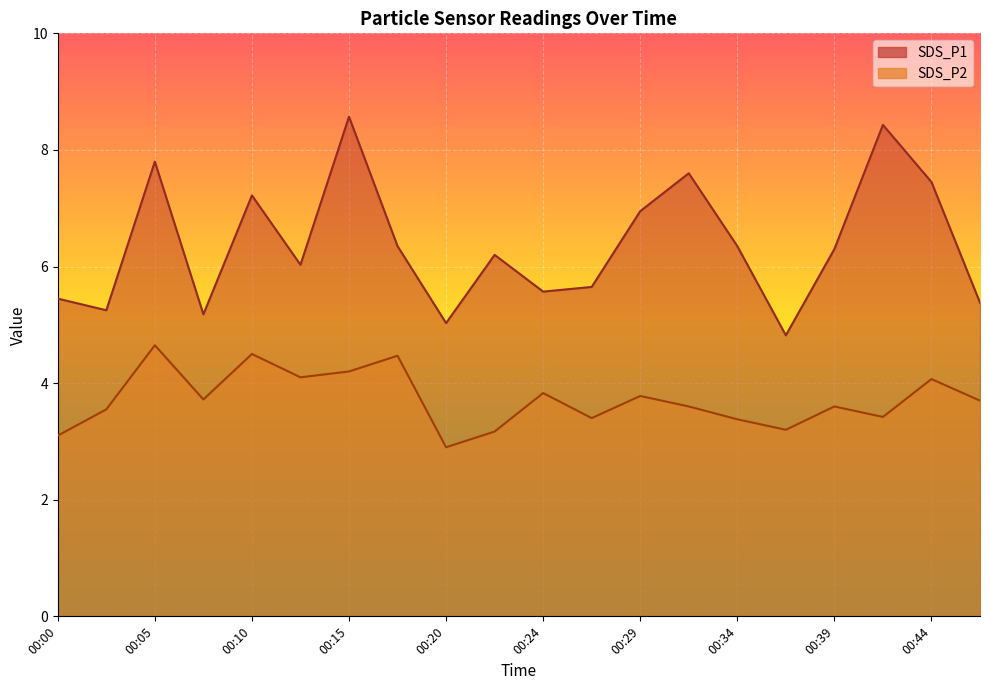

Which has a higher value, 00:29 or 00:05?

00:05